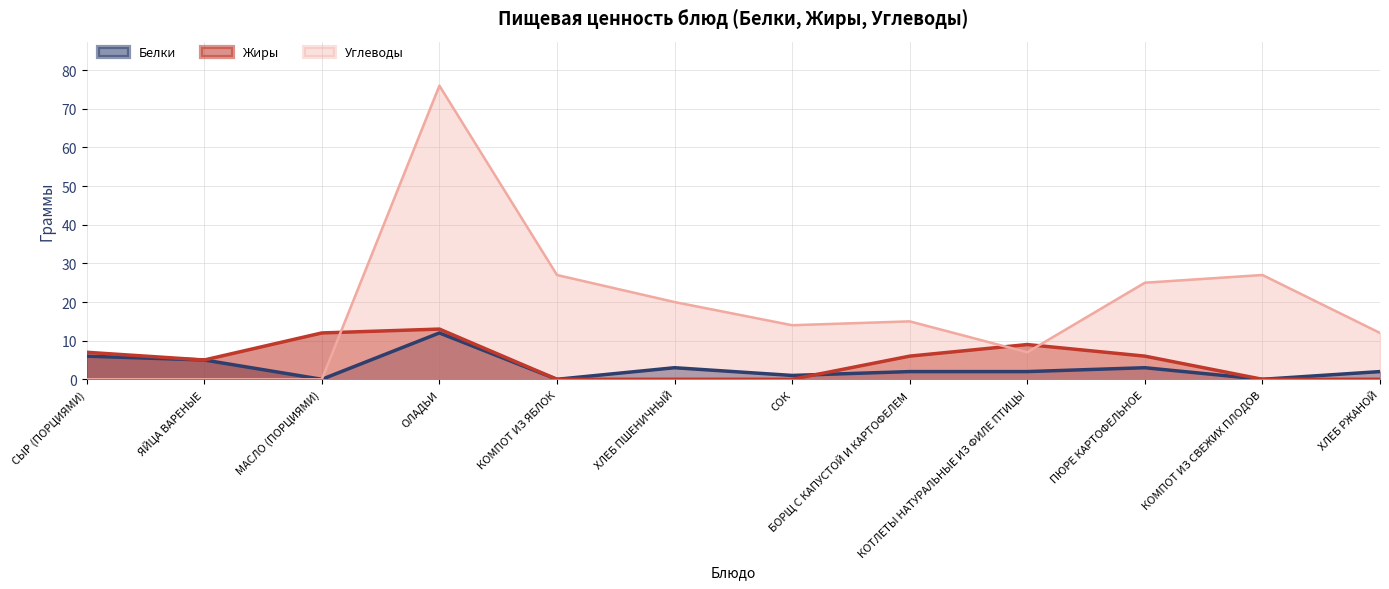

Where is Углеводы nearest to the value 38?

КОМПОТ ИЗ ЯБЛОК